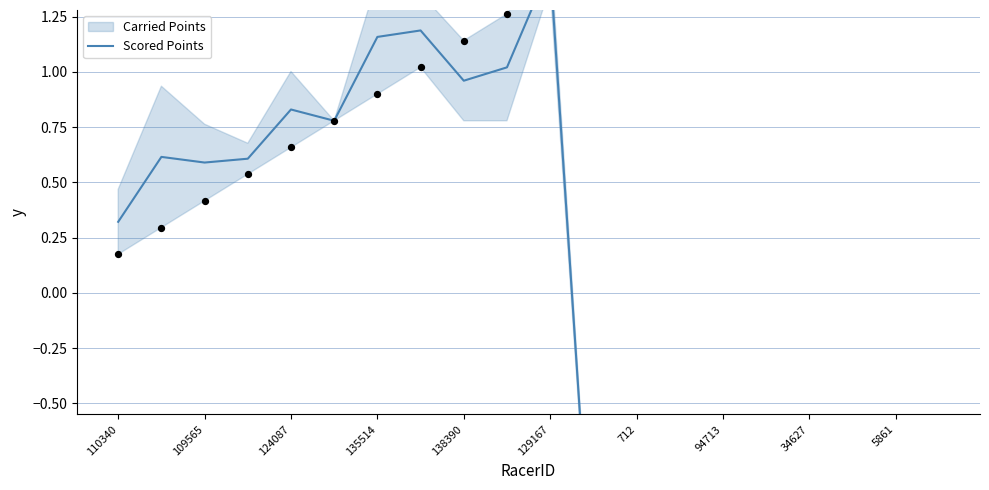

What is the change in value from 135514 to 13?

-1.9